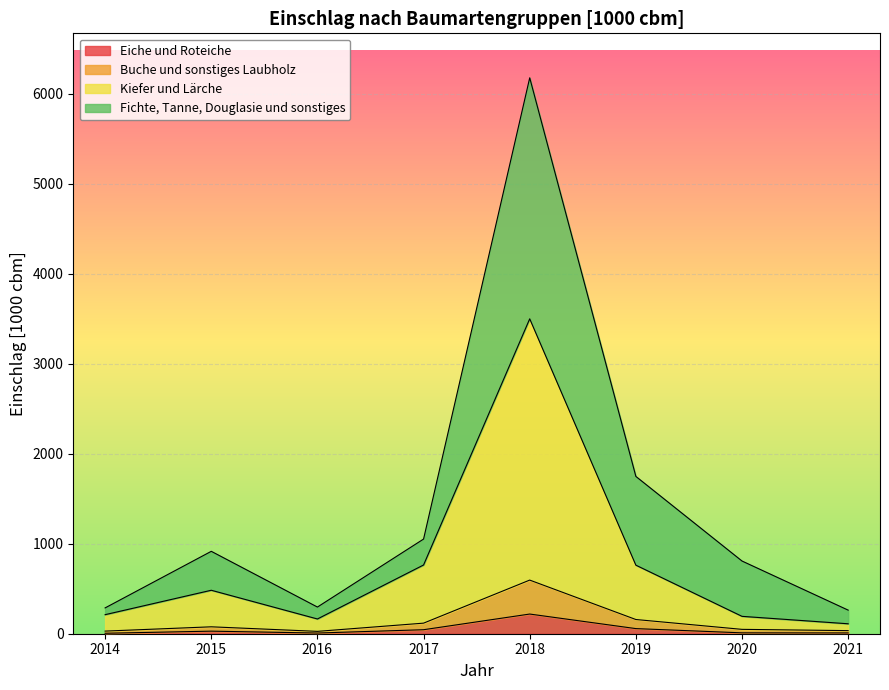

What is the value of the Fichte, Tanne, Douglasie und sonstiges point at the 8th from the left?

262.1